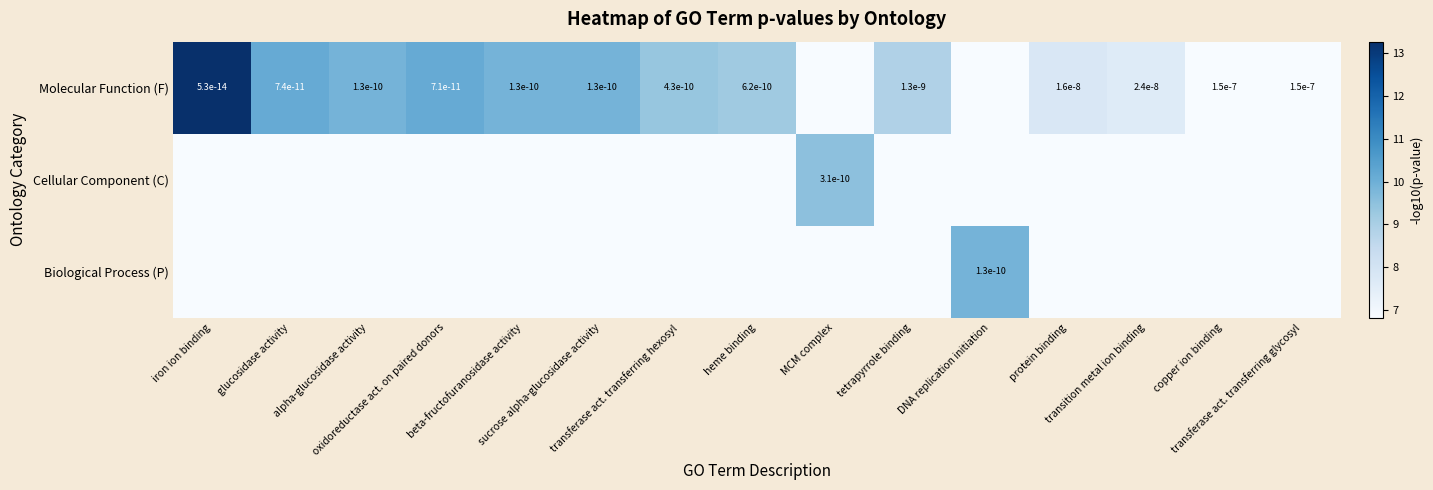

The Molecular Function (F) series shows 6.8 at MCM complex. True or false?

True